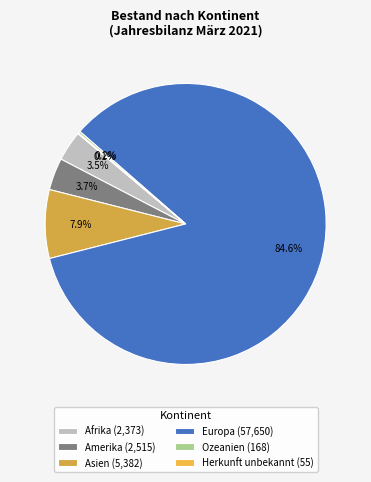

What is the smallest slice in the pie chart?

Herkunft unbekannt